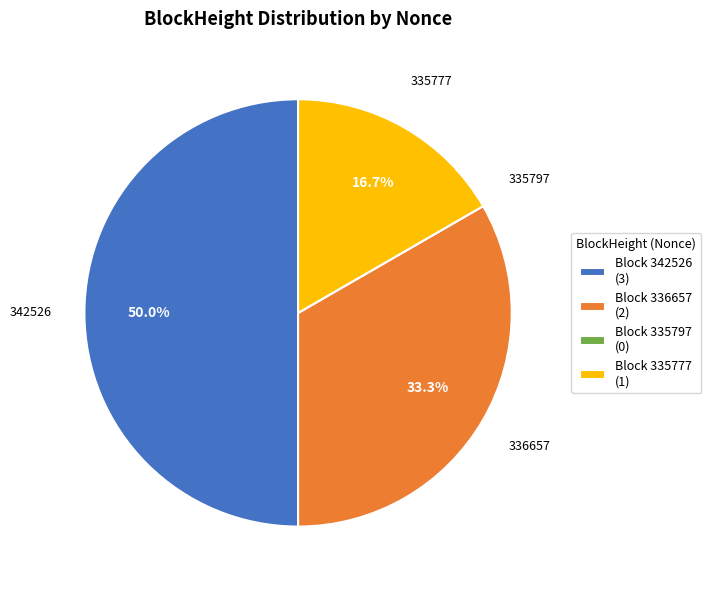

Which has a higher value, Block 336657 (2) or Block 342526 (3)?

Block 342526 (3)